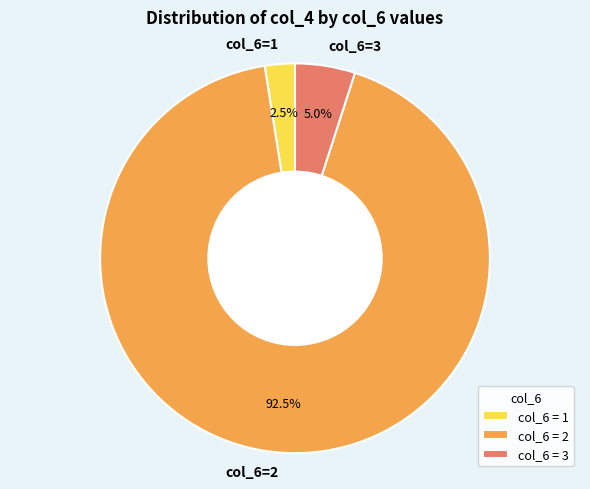

To the nearest percent, what is the average slice percentage?

33%